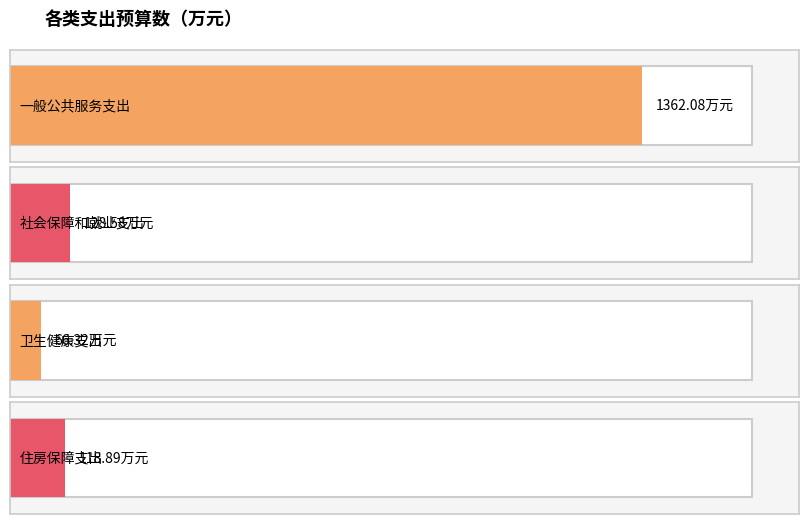

Rank the categories by value from highest to lowest.

一般公共服务支出, 社会保障和就业支出, 住房保障支出, 卫生健康支出